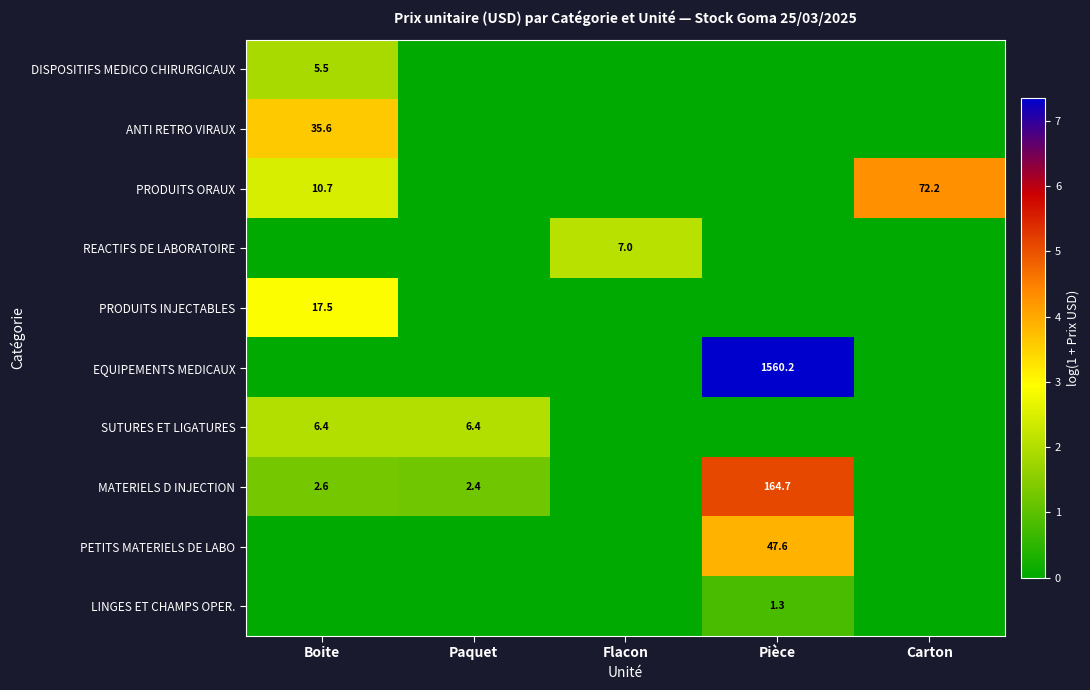

Rank the series at Flacon from lowest to highest value.

DISPOSITIFS MEDICO CHIRURGICAUX, ANTI RETRO VIRAUX, PRODUITS ORAUX, PRODUITS INJECTABLES, EQUIPEMENTS MEDICAUX, SUTURES ET LIGATURES, MATERIELS D INJECTION, PETITS MATERIELS DE LABO, LINGES ET CHAMPS OPER., REACTIFS DE LABORATOIRE